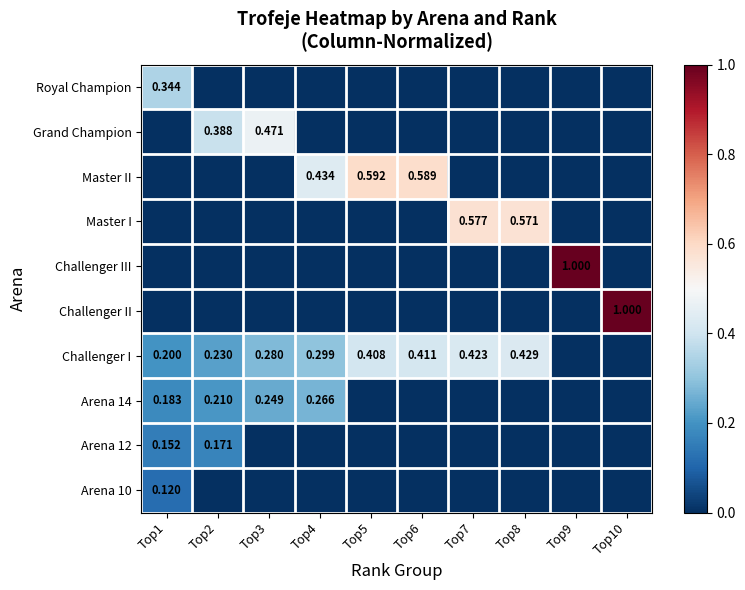

At which label does Royal Champion reach its peak?

Top1